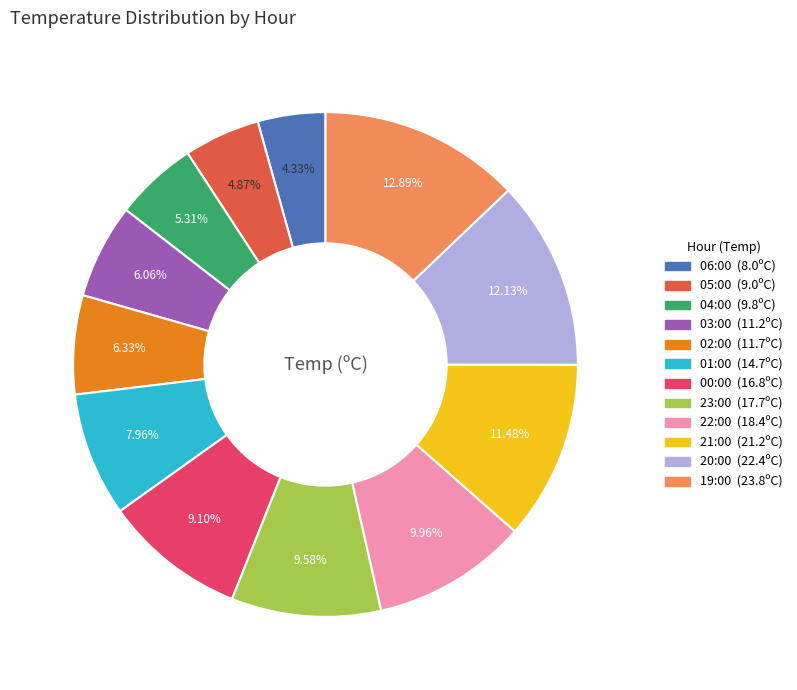

Which category has the smallest portion of the pie?

06:00